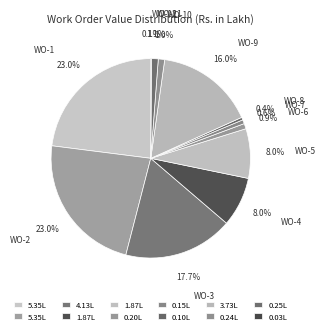

Combined, what portion of the pie is WO-11 and WO-5?

9.1%